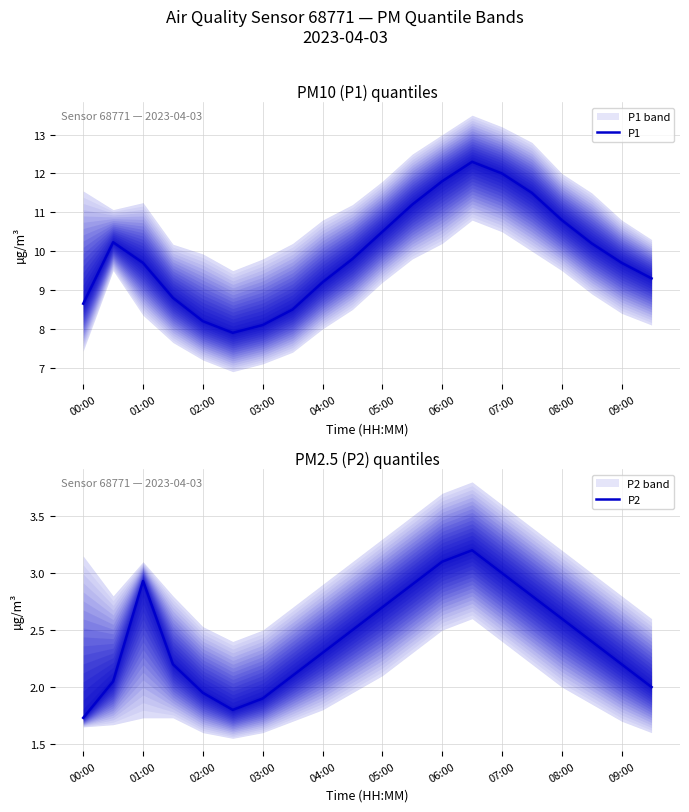

The P1 series shows 4.4 at 07:00. True or false?

False